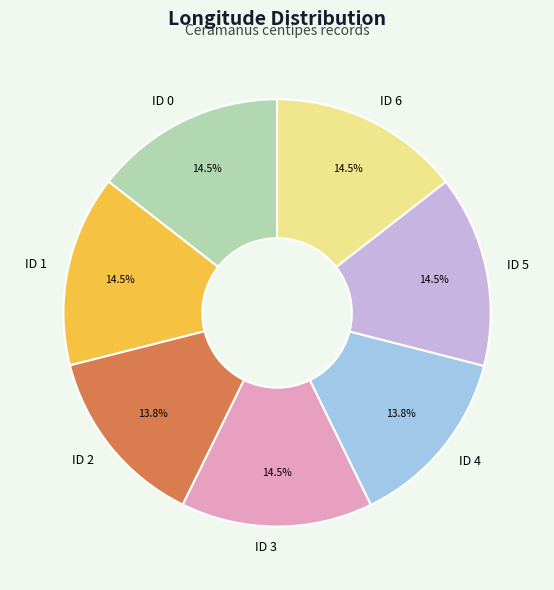

To the nearest percent, what percentage of the pie is ID 2?

14%